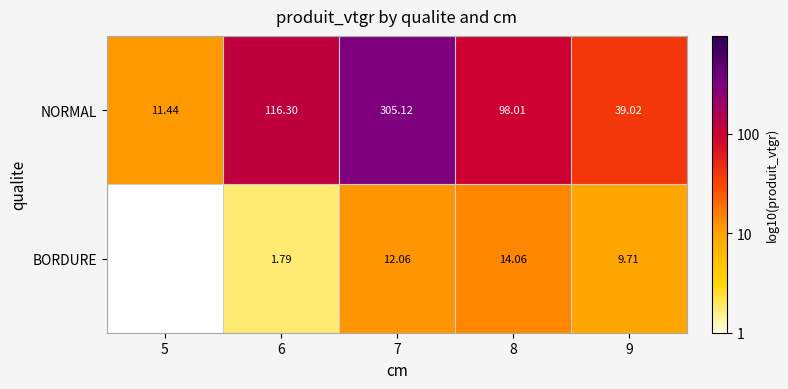

Between 7 and 8, which series saw the biggest shift?

NORMAL